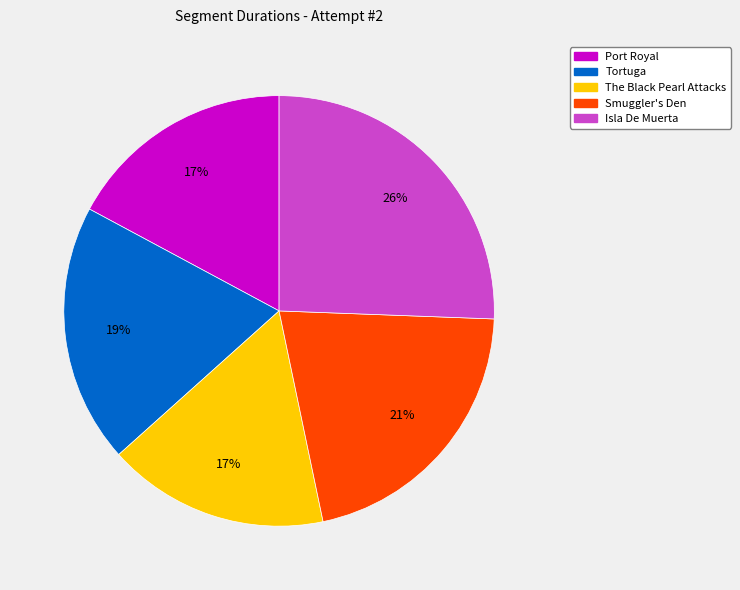

How many slices are in this pie chart?

5